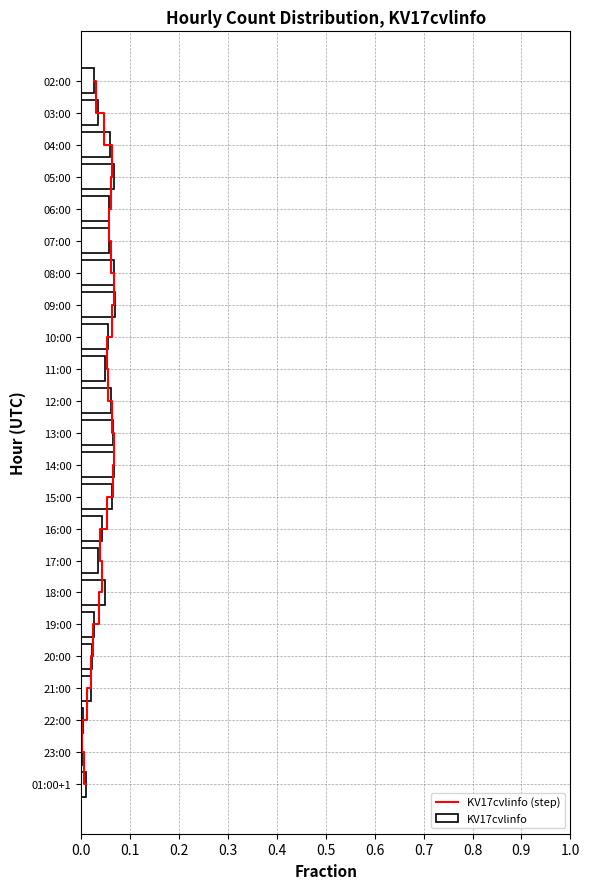

How many series are shown in this chart?

2